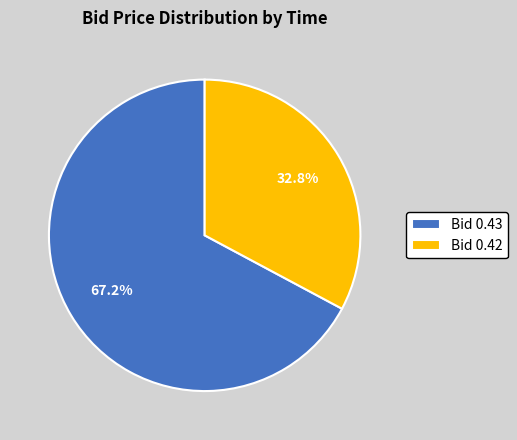

What is the smallest slice in the pie chart?

Bid 0.42